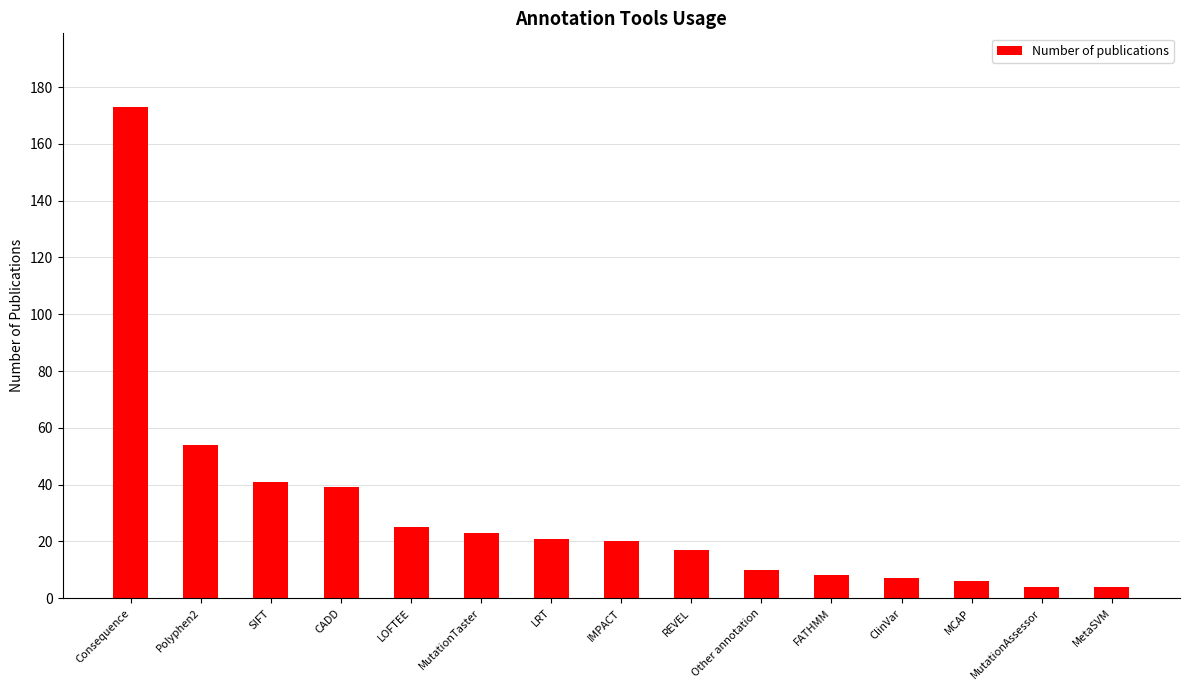

What is the minimum value shown in the chart?

4